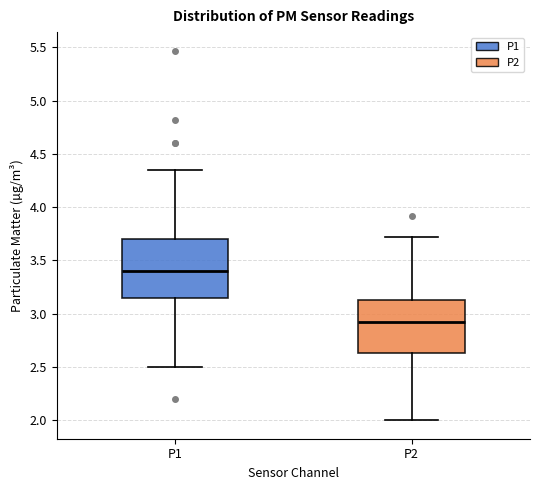

Where is the upper edge of the box for P2 on the y-axis? The values are not printed on the chart, so give them approximately, as read against the axis.

3.15